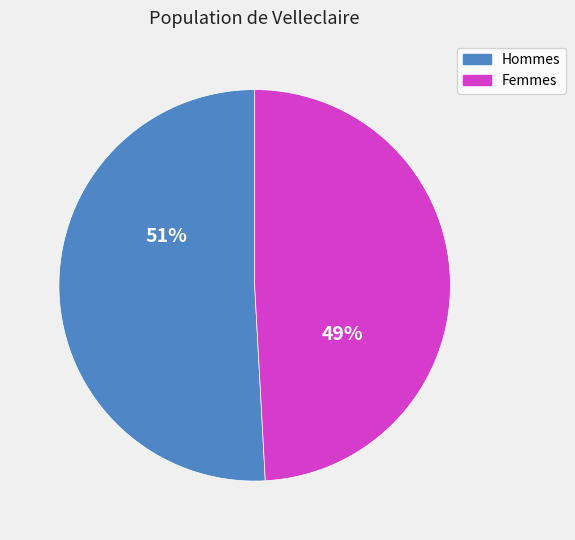

Is there a majority slice in this chart?

Yes